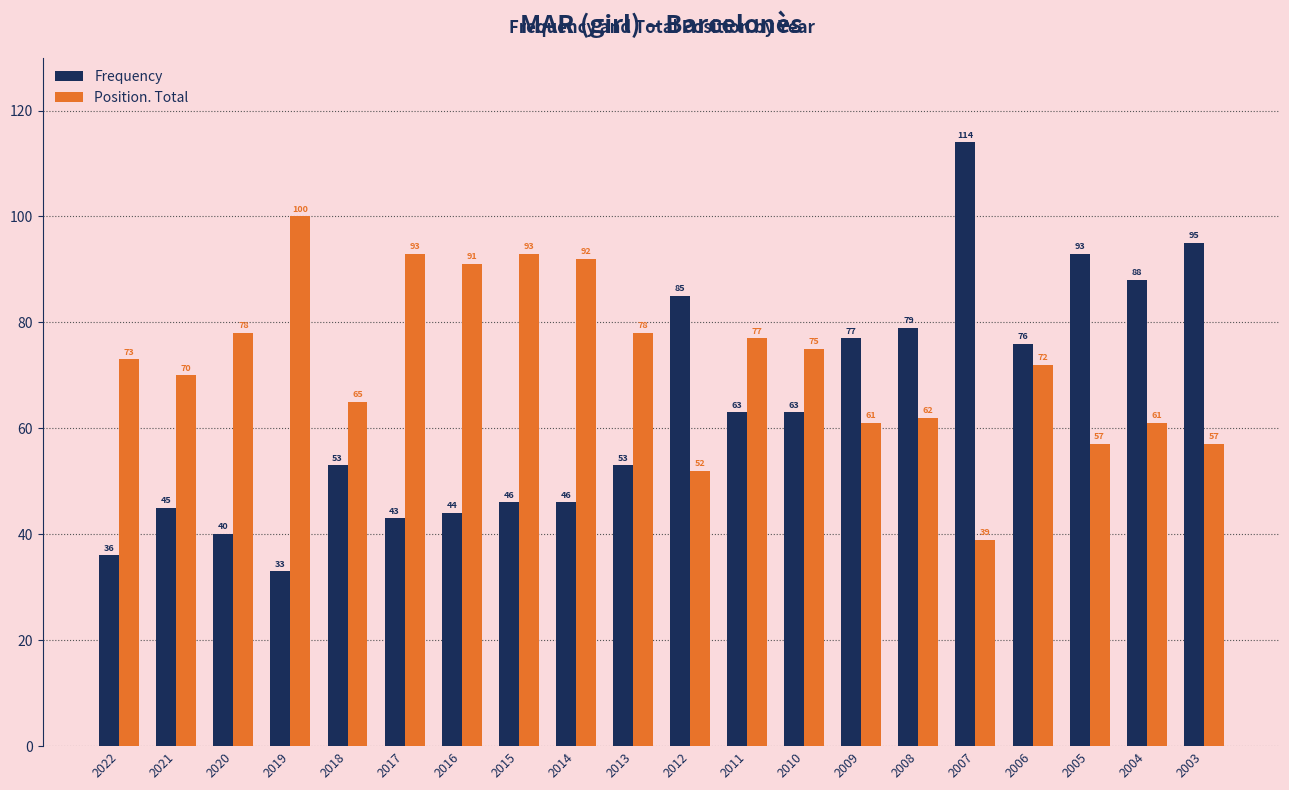

What is the difference between the maximum and minimum values in the Position. Total series?

61